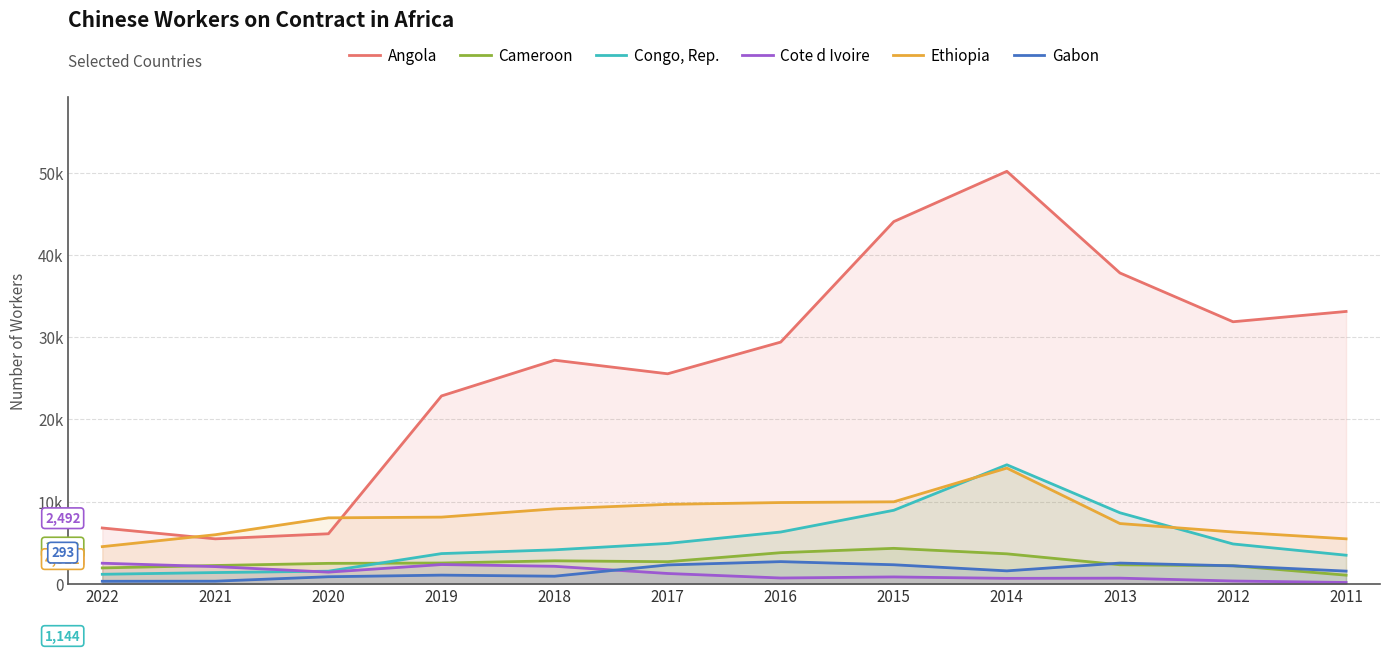

Rank the categories by Cameroon value from highest to lowest.

2015, 2016, 2014, 2018, 2017, 2019, 2020, 2013, 2021, 2012, 2022, 2011